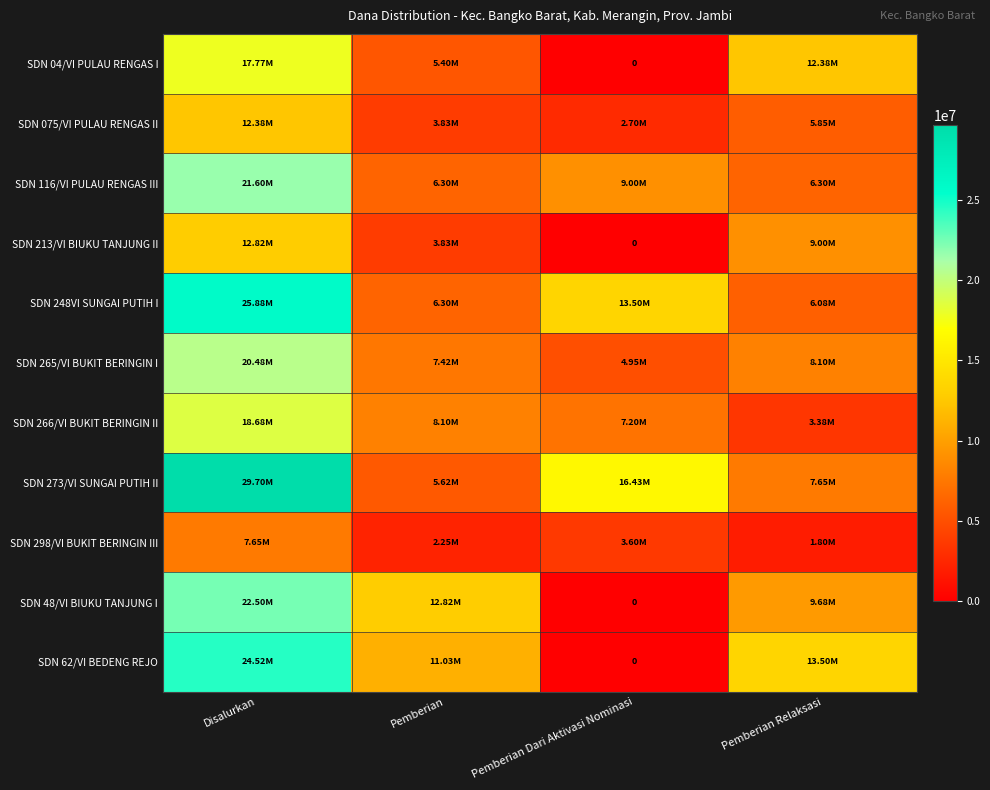

Which category has the highest value in the SDN 075/VI PULAU RENGAS II series?

Disalurkan